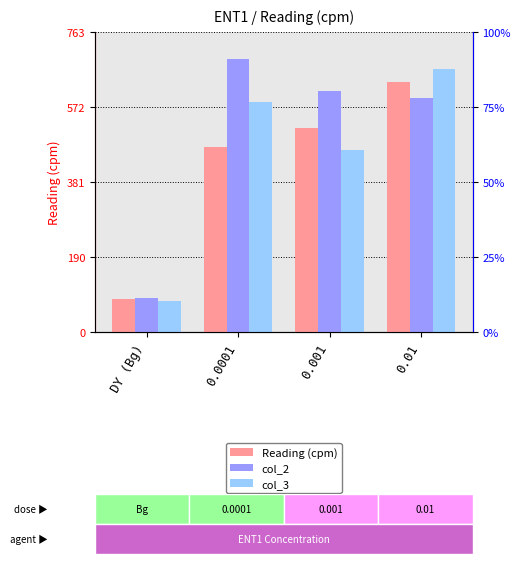

What is the label of the 4th bar from the right?

DY (Bg)